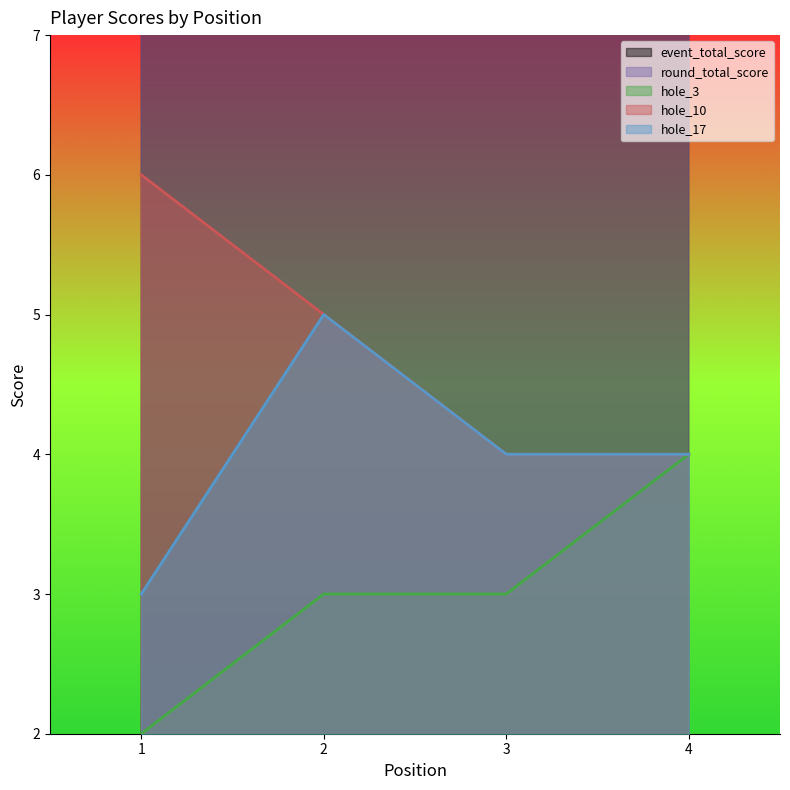

True or false: hole_3 and hole_10 intersect in this chart.

False